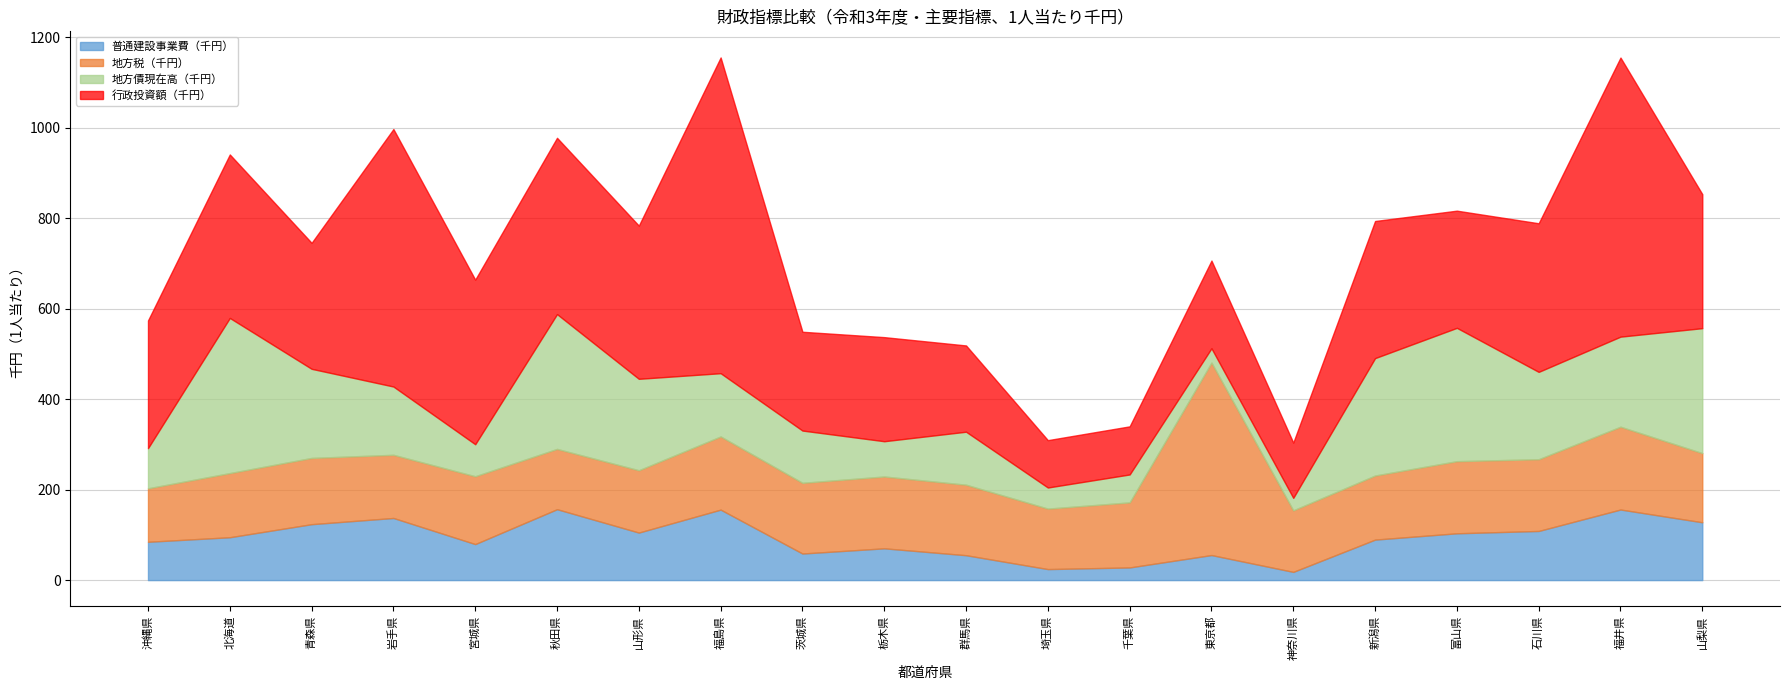

At how many categories does at least one series exceed 98?

20